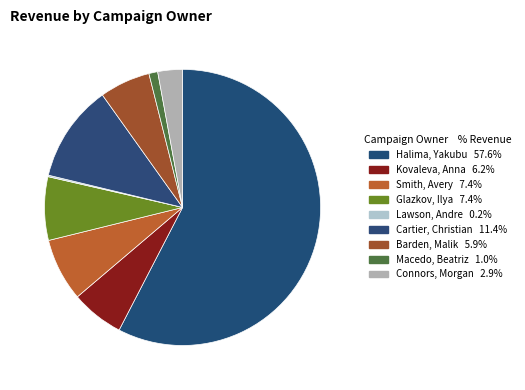

What is the ratio of the value at Barden, Malik to the value at Glazkov, Ilya?

0.8